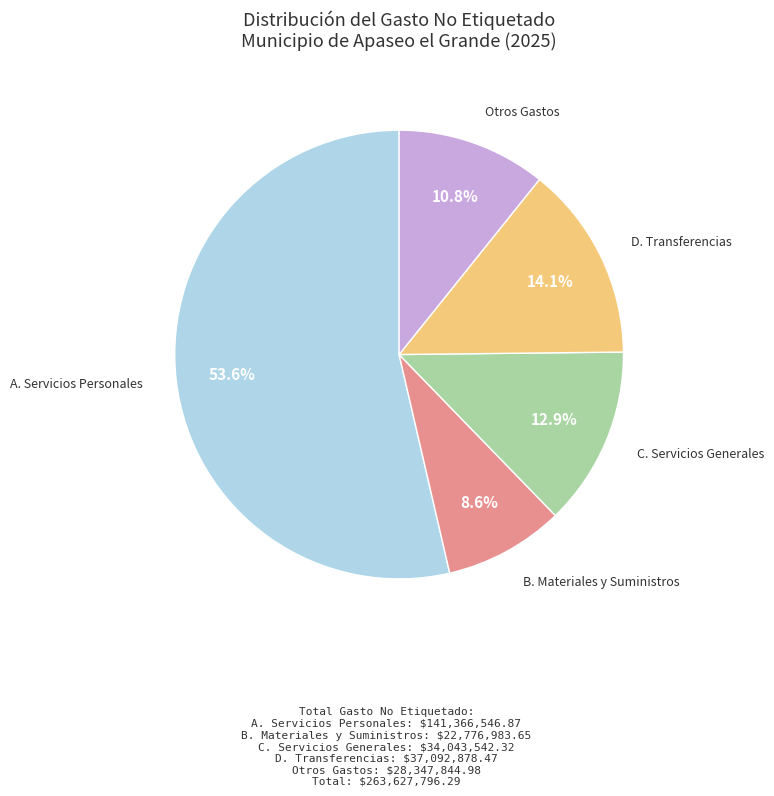

Is there any slice that represents more than half of the pie?

Yes